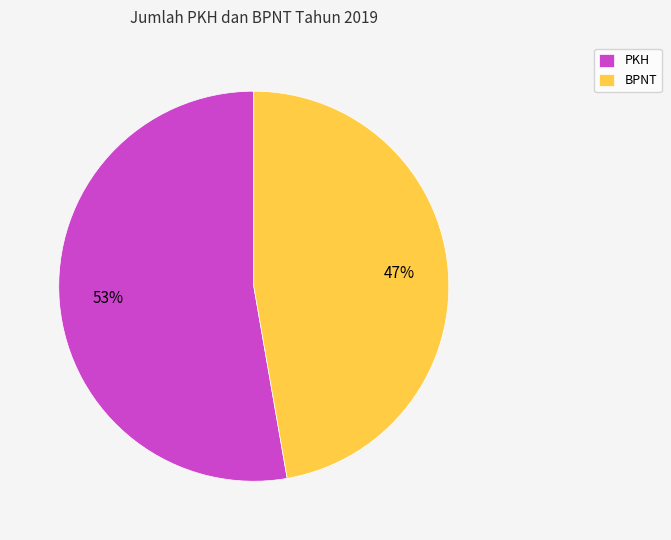

Rank the categories by value from highest to lowest.

PKH, BPNT